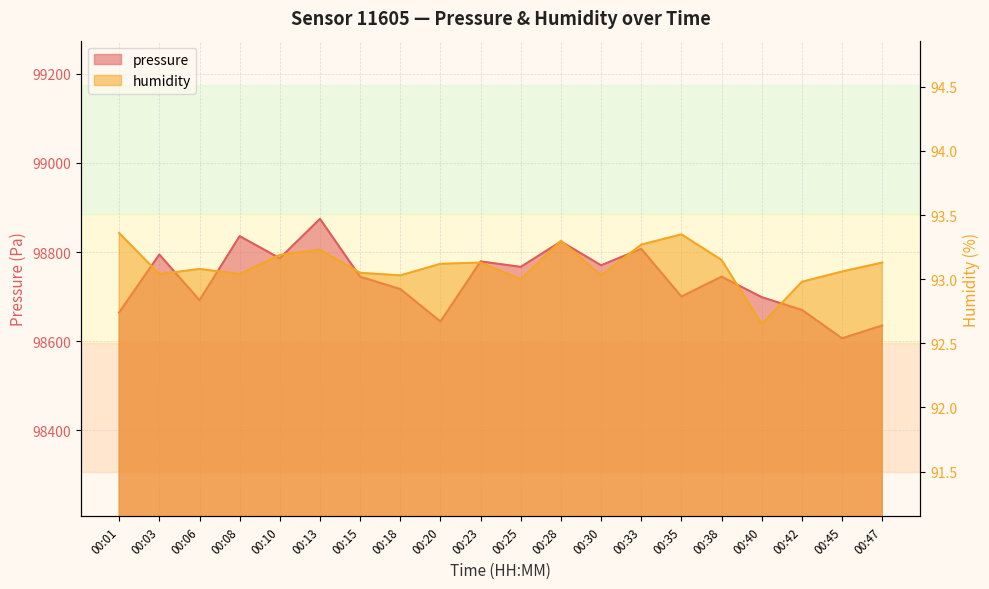

List the series in order of their overall mean, highest first.

pressure, humidity